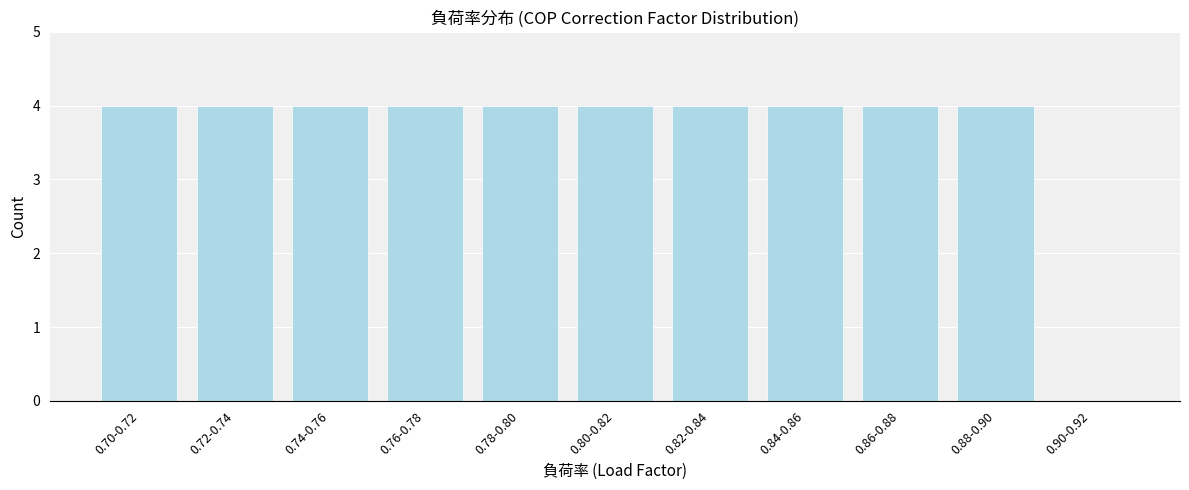

Reading left to right, what are all the values shown in this chart?

0.70-0.72=4	0.72-0.74=4	0.74-0.76=4	0.76-0.78=4	0.78-0.80=4	0.80-0.82=4	0.82-0.84=4	0.84-0.86=4	0.86-0.88=4	0.88-0.90=4	0.90-0.92=0